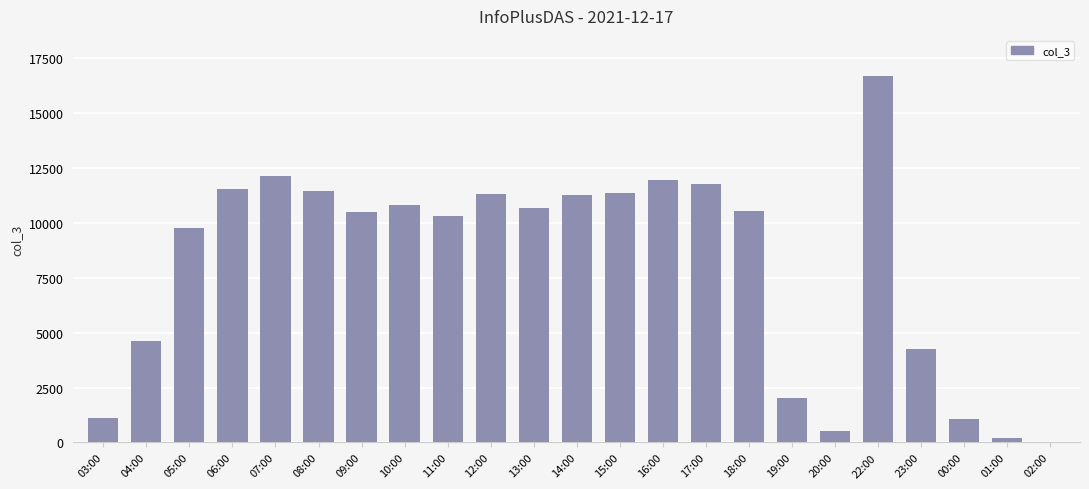

What value does the data have at 14:00, to the nearest 10?

11270